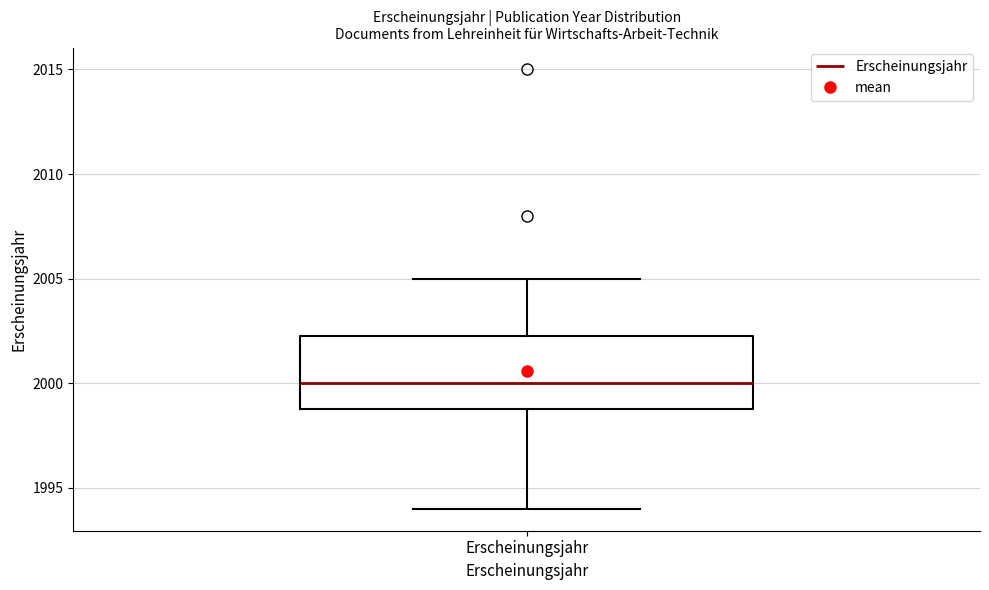

Read this box plot against the y-axis: the position of the median line, the range covered by the box, and the ends of both whiskers. The values are not printed on the chart, so give them approximately, as read against the axis.

median 2000.0, box 1999.0 to 2002.5, whiskers 1994.0 to 2005.0